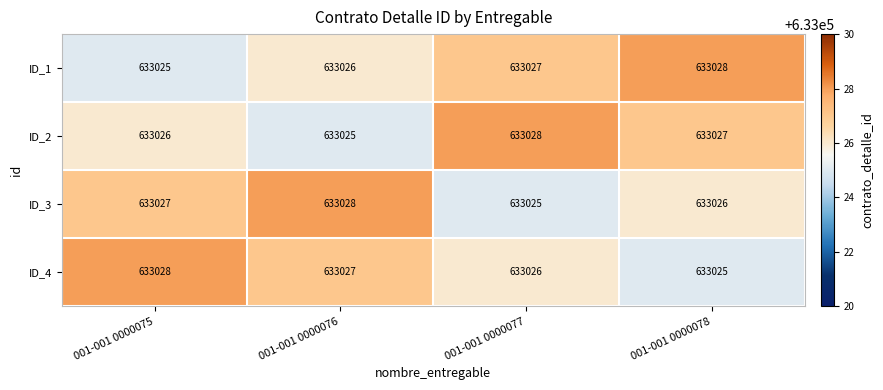

Where is ID_4 nearest to the value 633026?

001-001 0000077